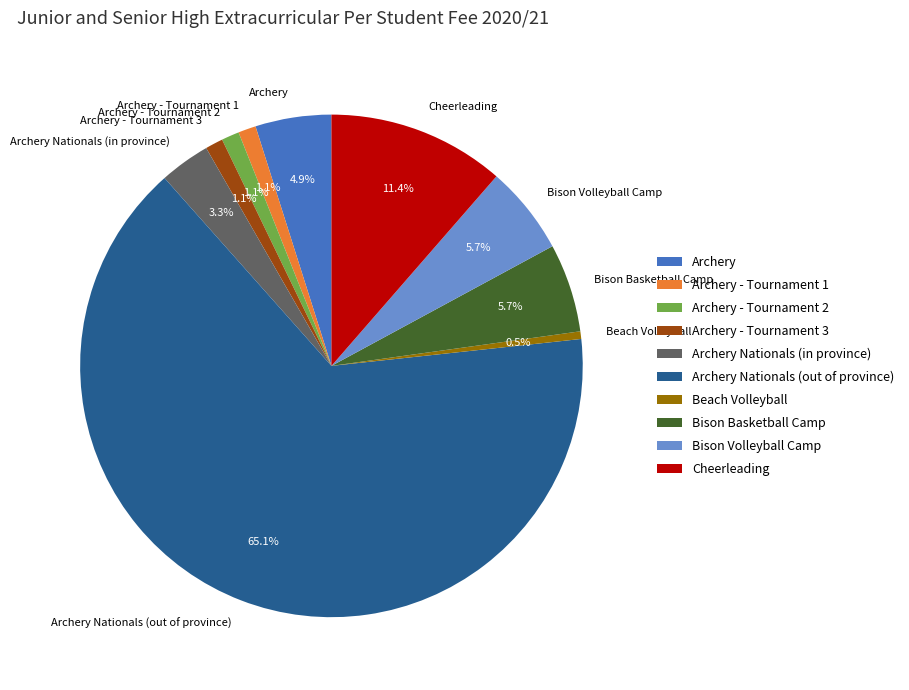

How much of the chart is everything except Archery - Tournament 3?

98.9%